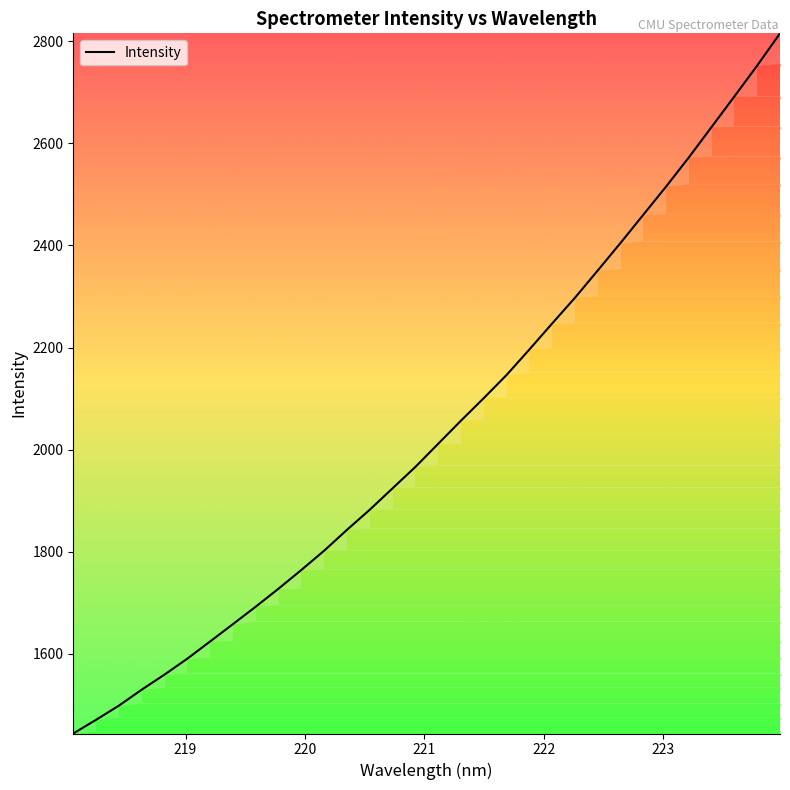

What is the minimum value shown in the chart?

1443.8